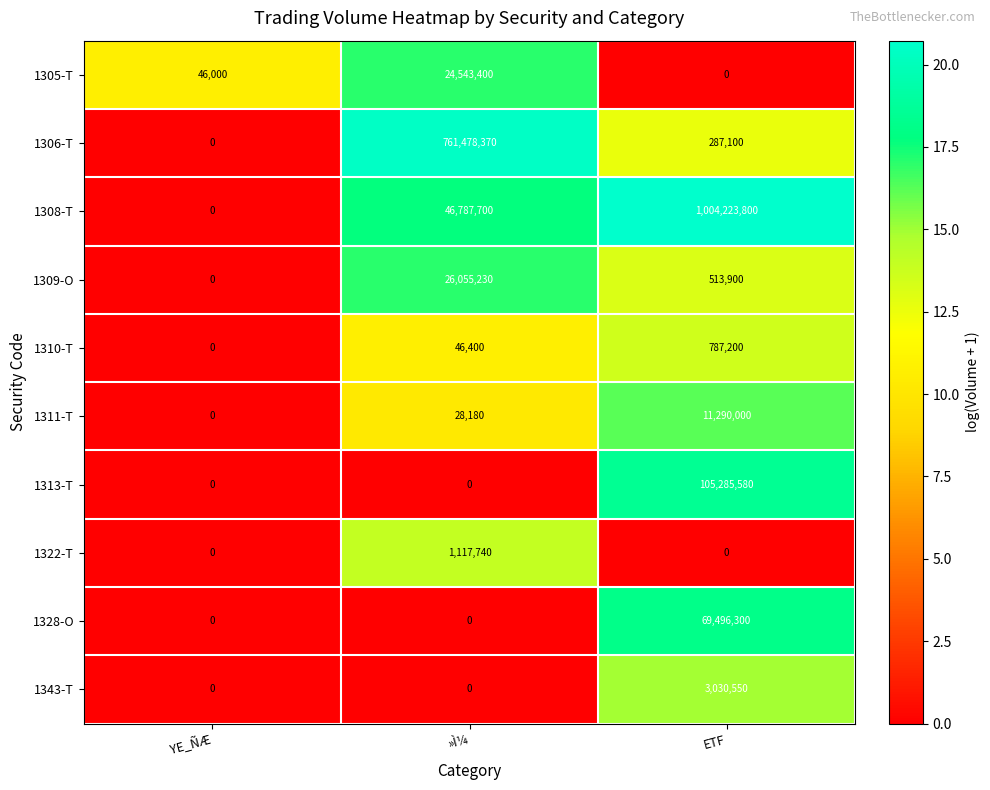

Is it true that 1309-O equals -14863170 at YE_ÑÆ?

False